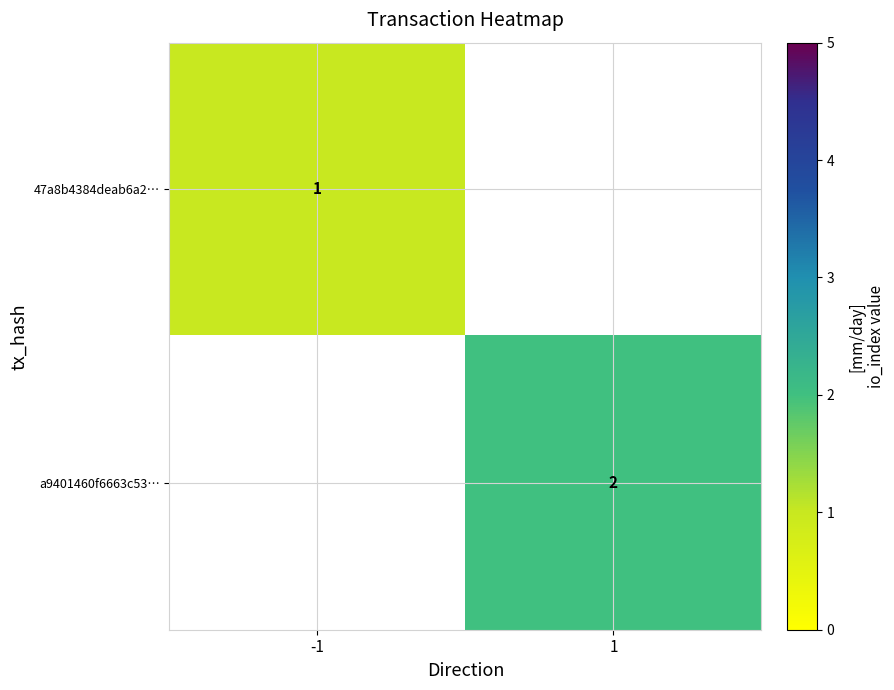

Is it true that a9401460f6663c53… equals 3 at 1?

False